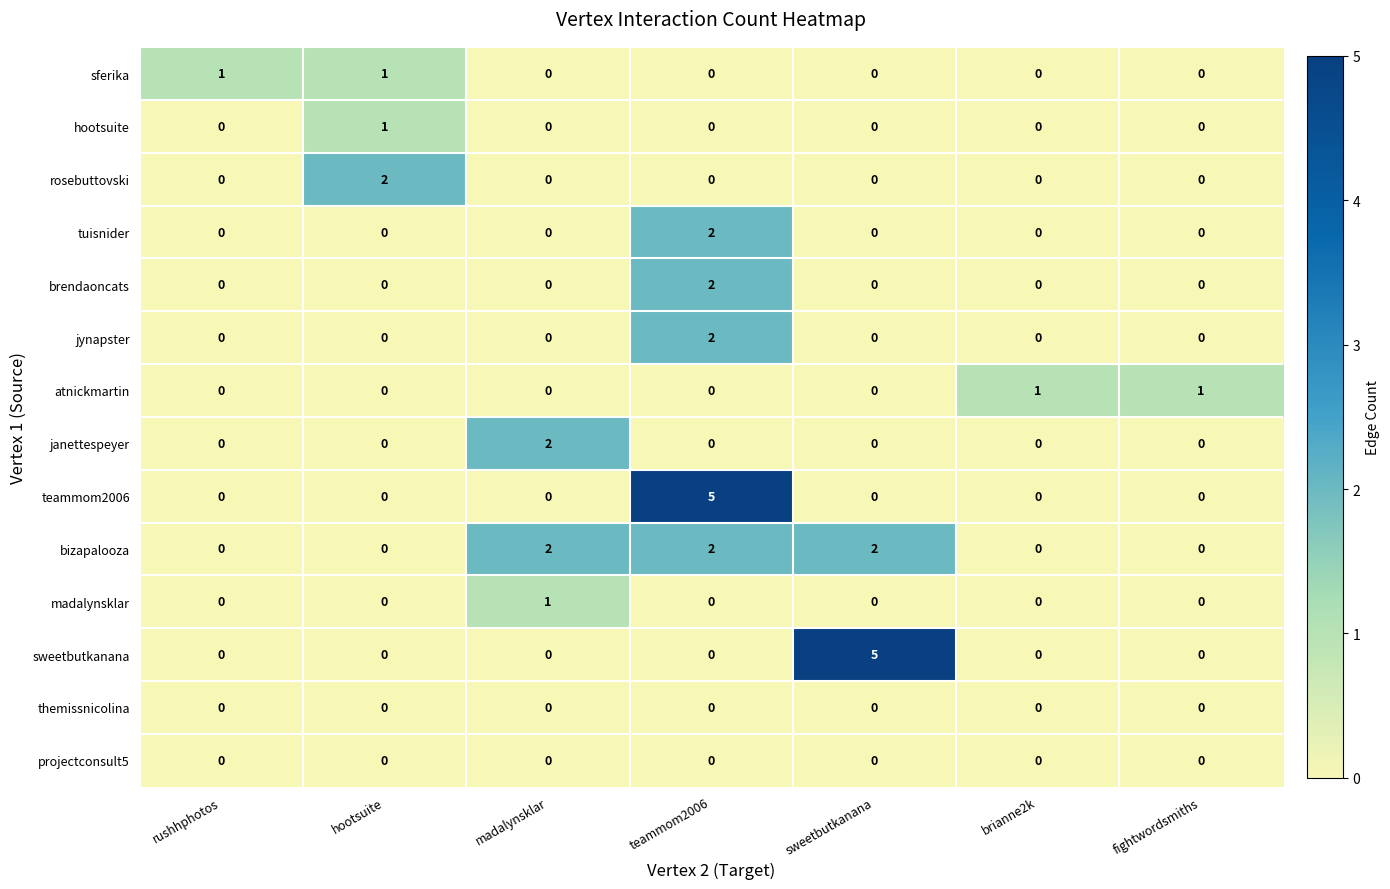

What is the spread (max minus min) of values at sweetbutkanana?

5